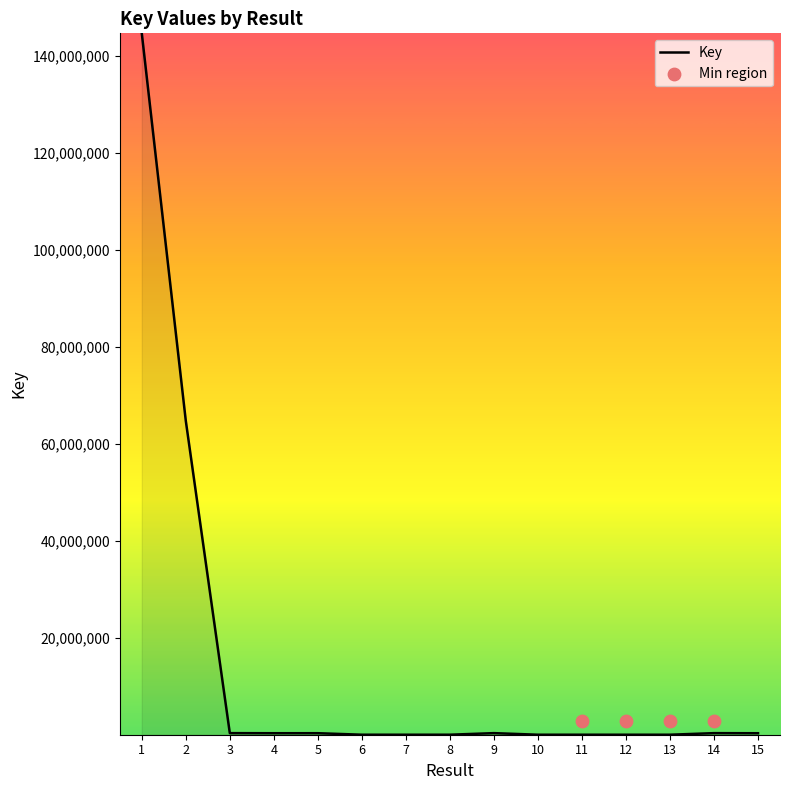

What is the change in value from 2 to 12?

-64726664